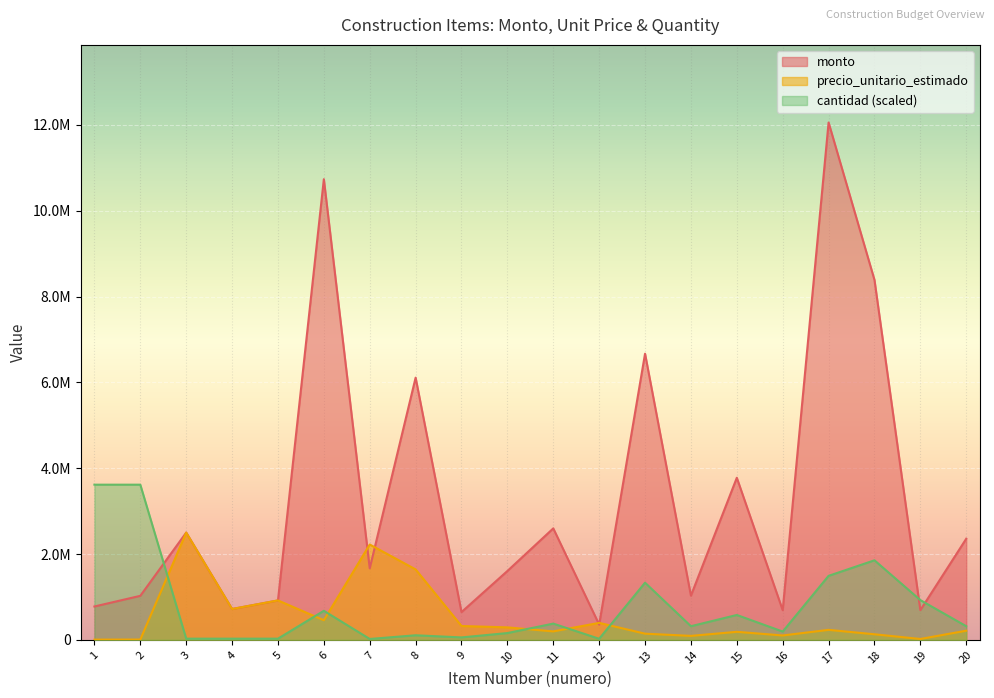

At which label does precio_unitario_estimado reach its minimum?

1